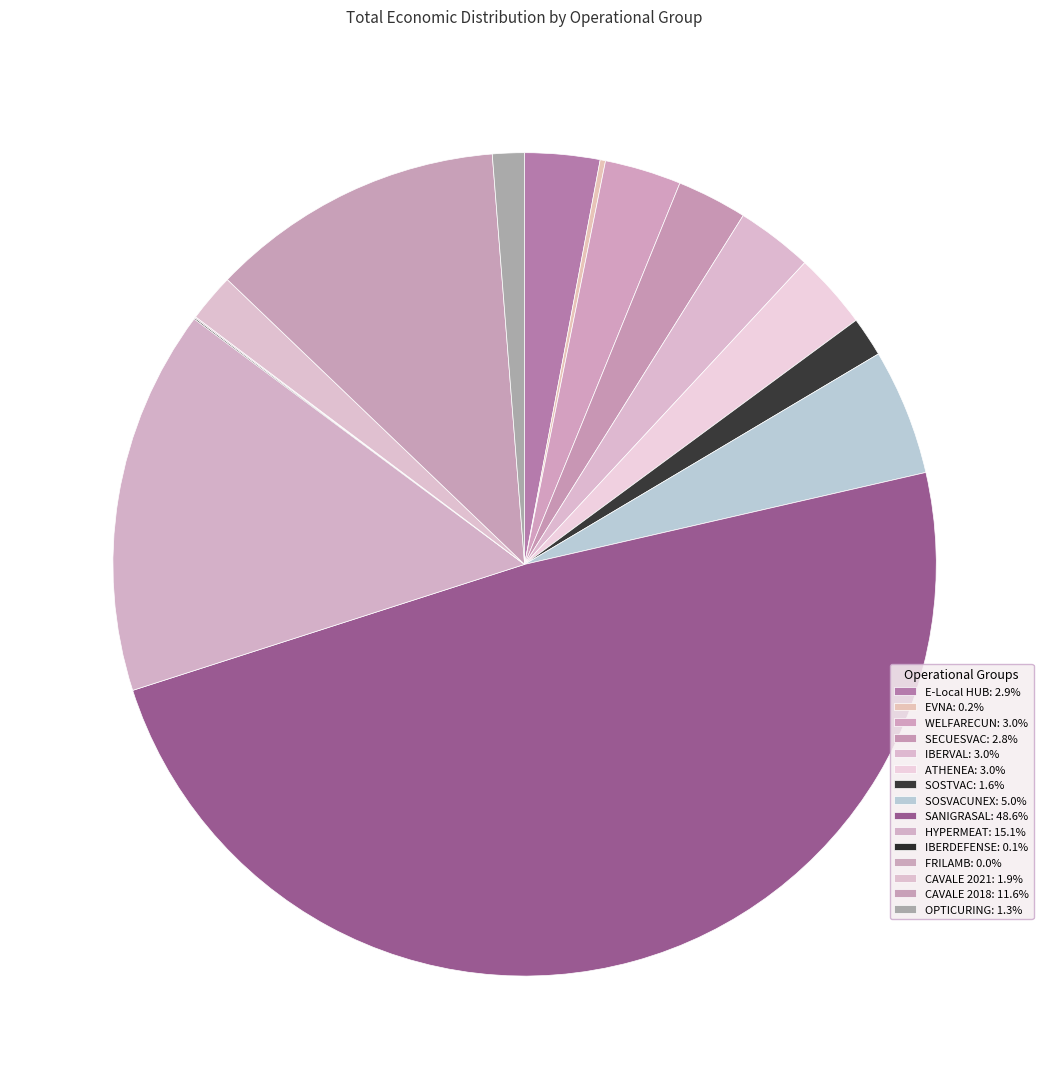

What percentage is the ATHENEA slice, to the nearest percent?

3%